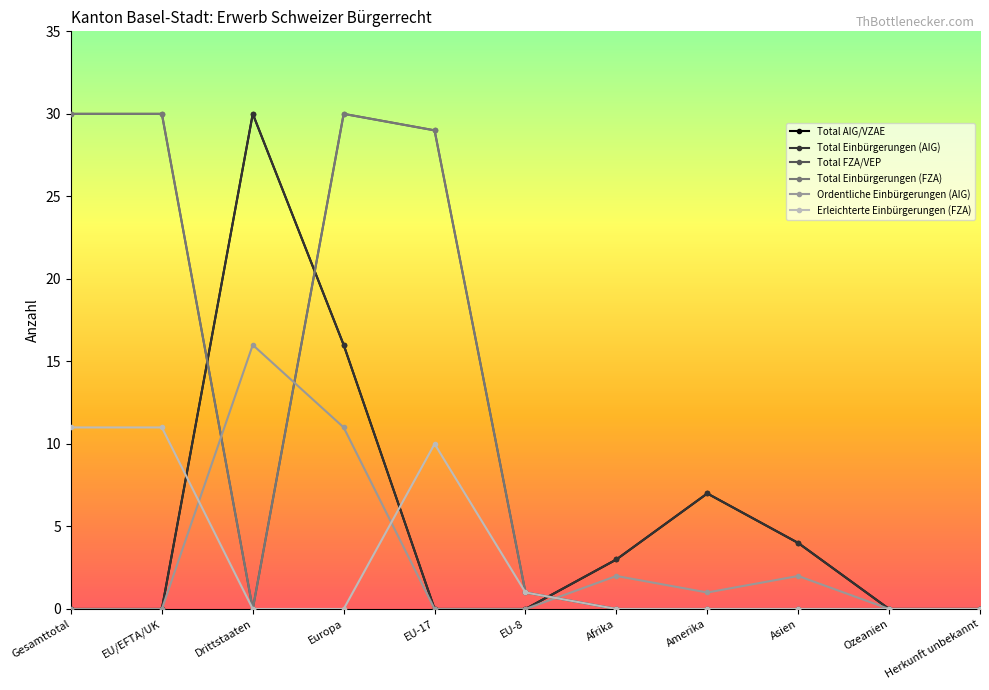

What are all the series names shown in the legend?

Total AIG/VZAE, Total Einbürgerungen (AIG), Total FZA/VEP, Total Einbürgerungen (FZA), Ordentliche Einbürgerungen (AIG), Erleichterte Einbürgerungen (FZA)